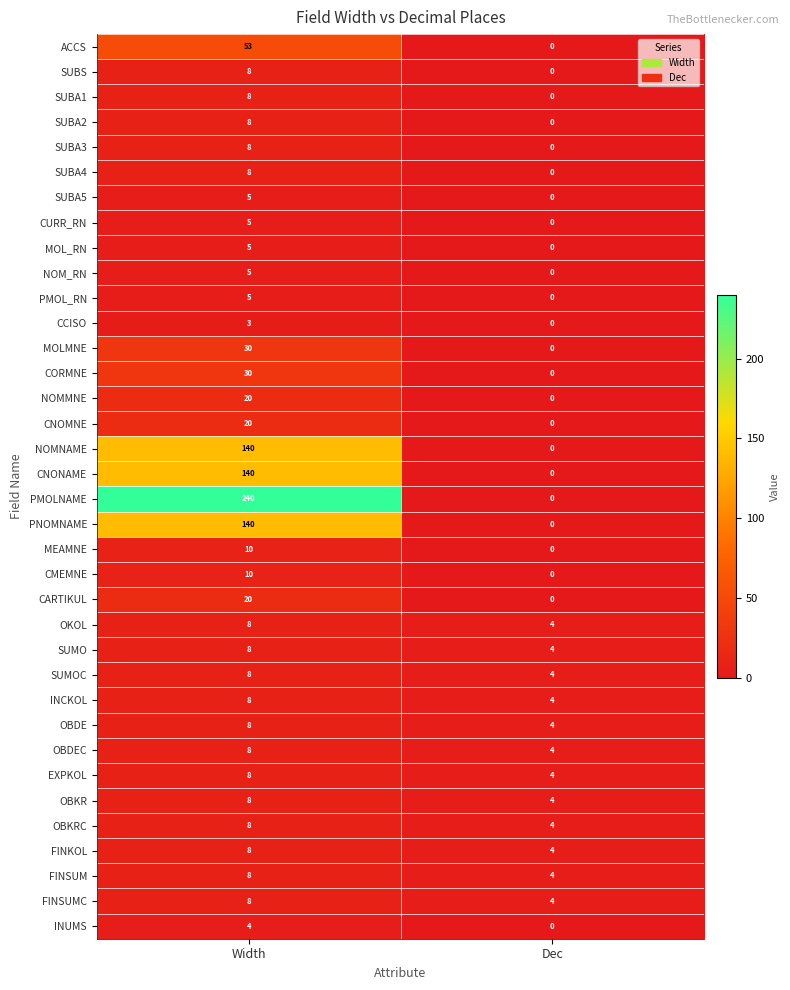

What is the difference between the INCKOL values at Width and Dec?

4